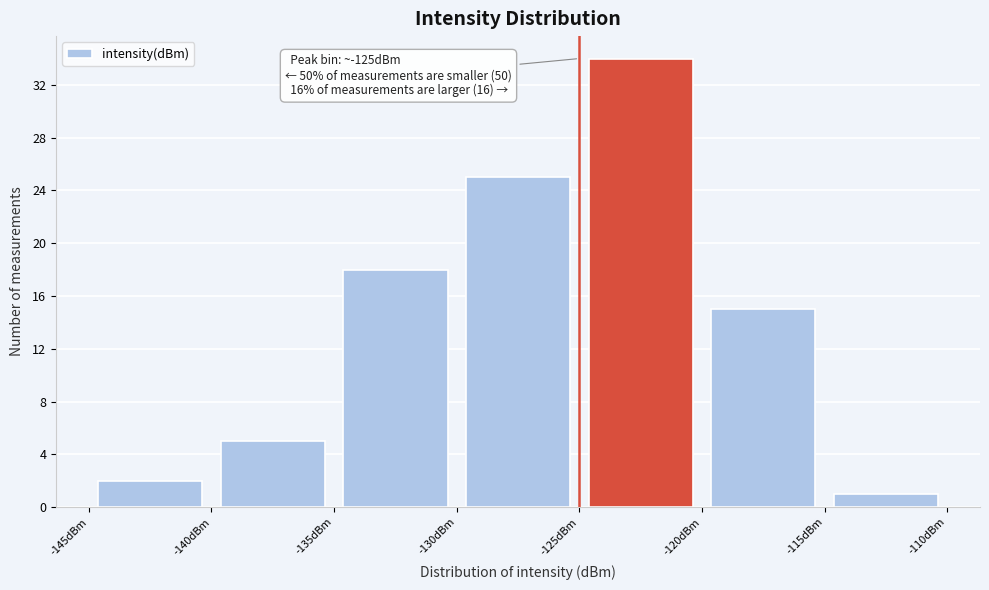

Over which range of the x-axis is the bar tallest?

-125 to -120